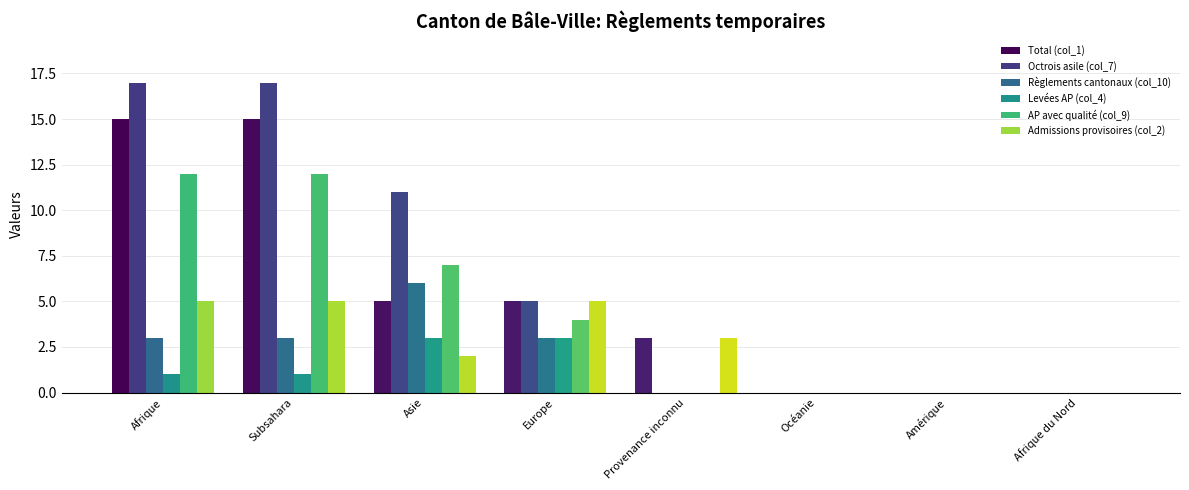

What value does the Règlements cantonaux (col_10) series have at Asie?

6